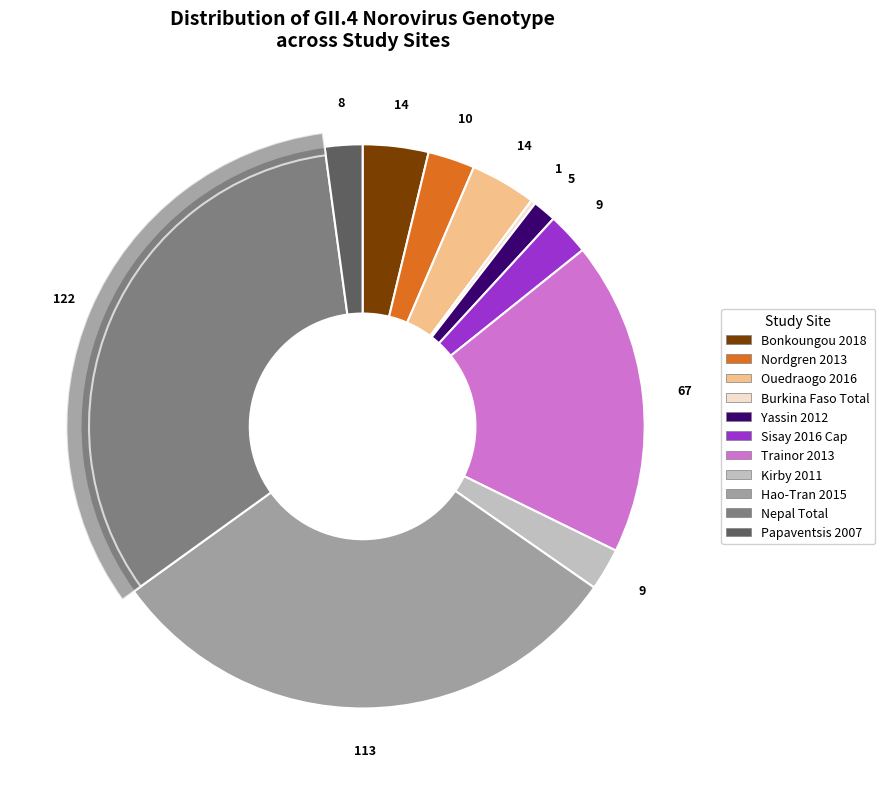

Combined, do Papaventsis 2007 and Hao-Tran 2015 account for over 50%?

No